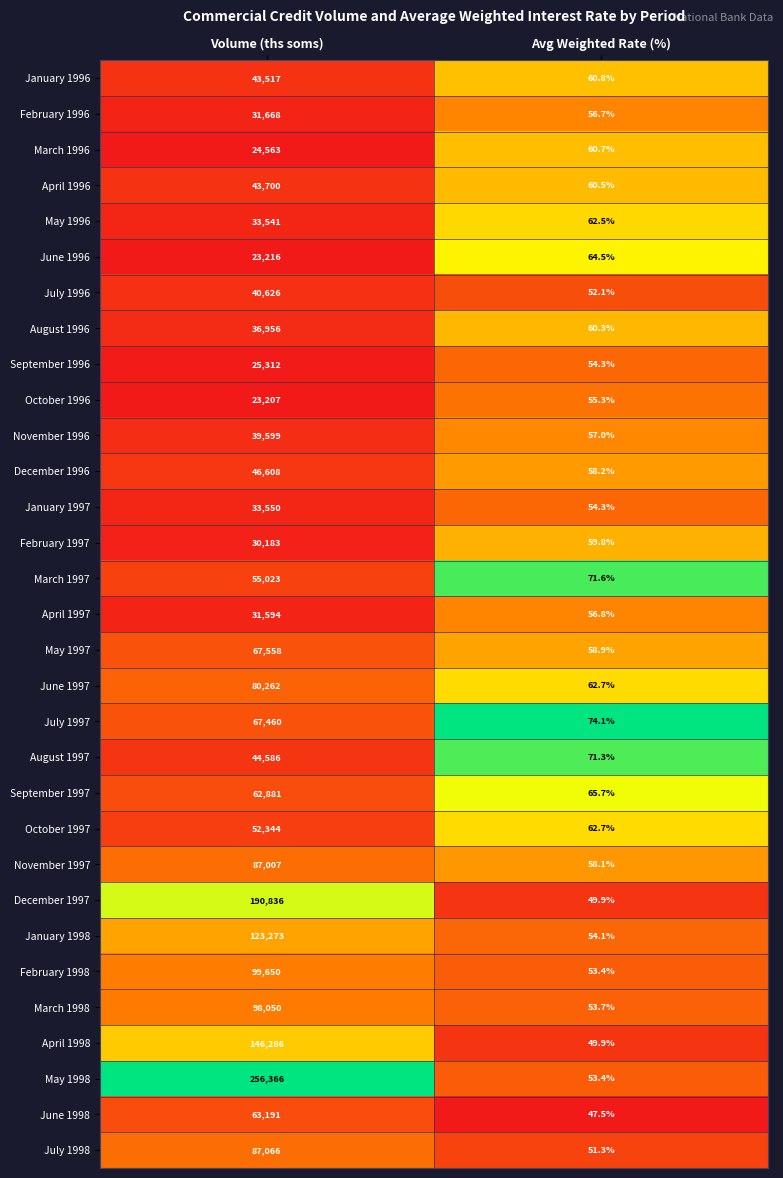

Which series has the largest range (max minus min)?

May 1998